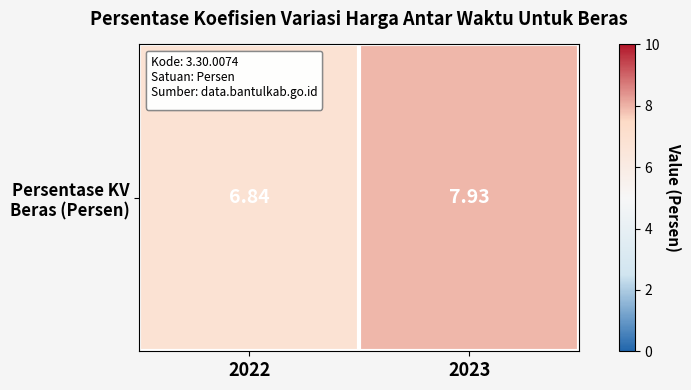

True or false: the data shows 6.8 at 2022.

True